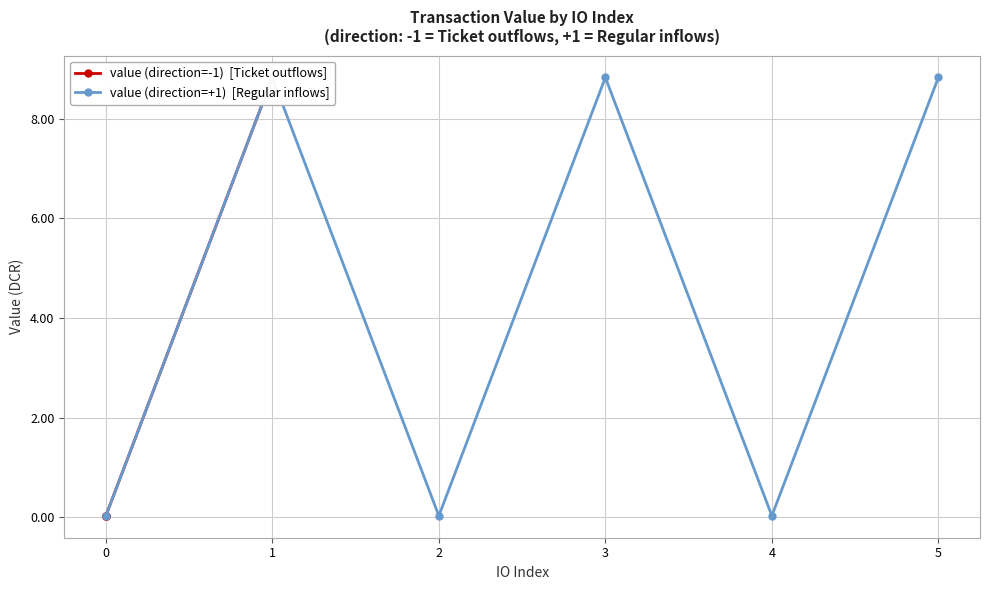

True or false: value (direction=-1)  [Ticket outflows] has a value of 0.0 at 0.

True